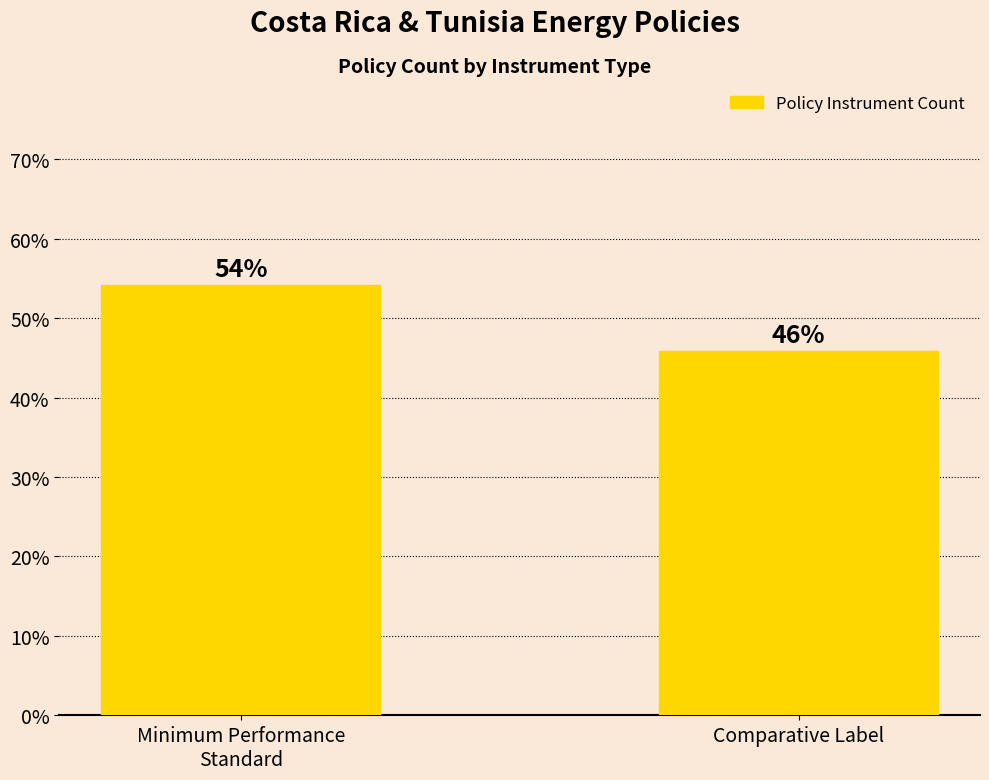

What position from the left is Minimum Performance
Standard?

1